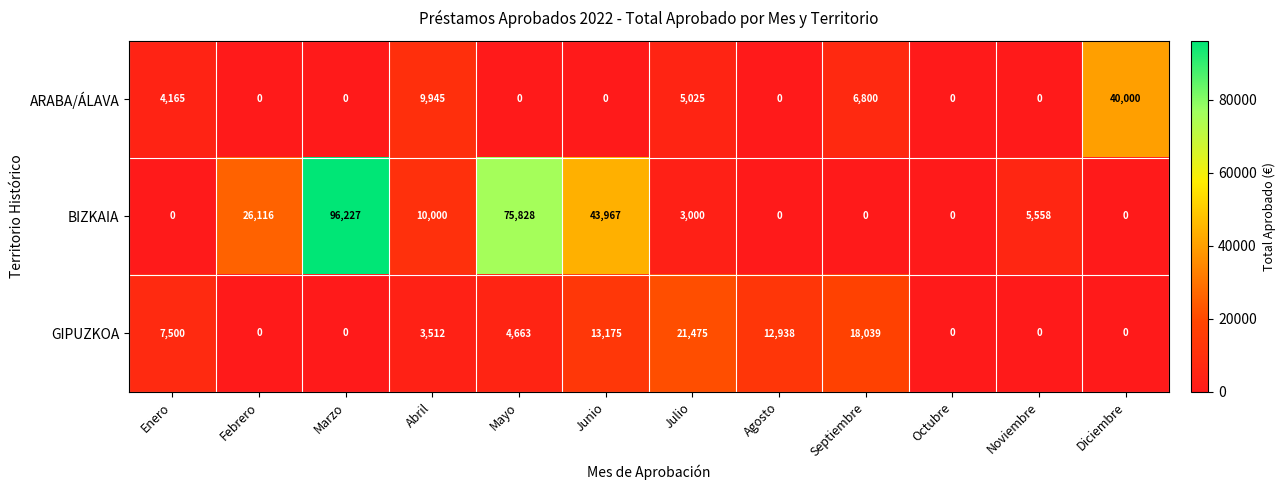

Where is BIZKAIA nearest to the value 48113?

Junio